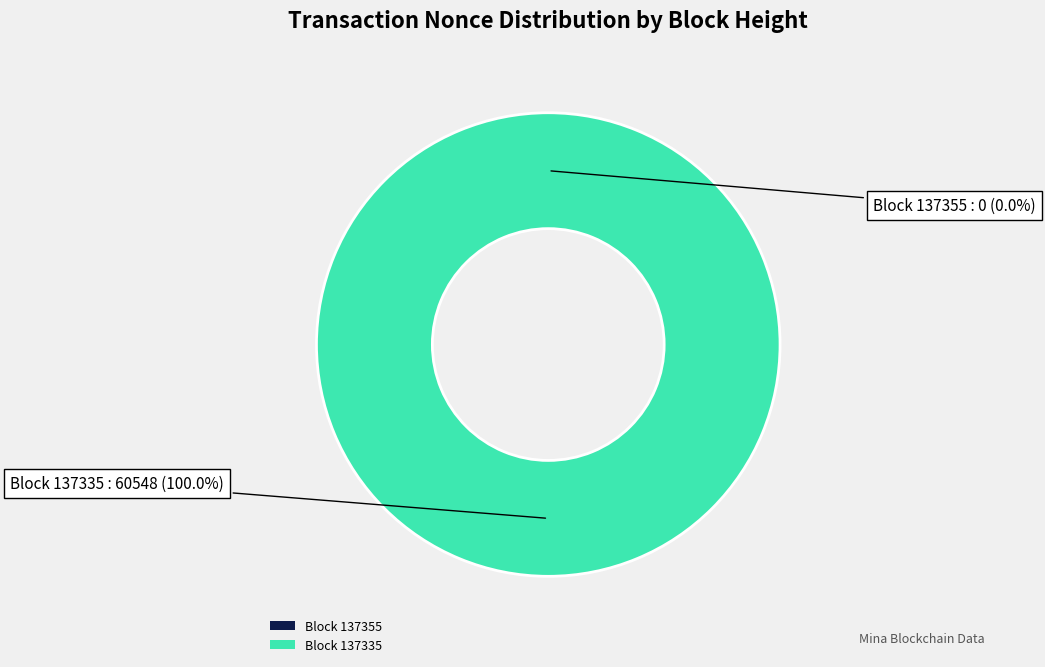

Between 137335 and 137355, which is larger?

137335